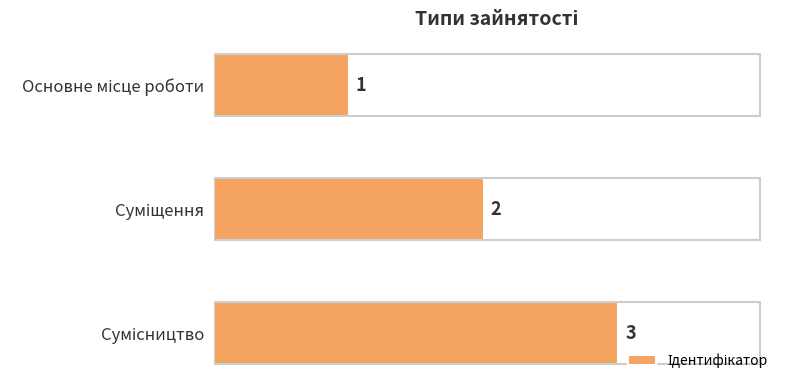

What is the value of the 1st bar from the top?

1